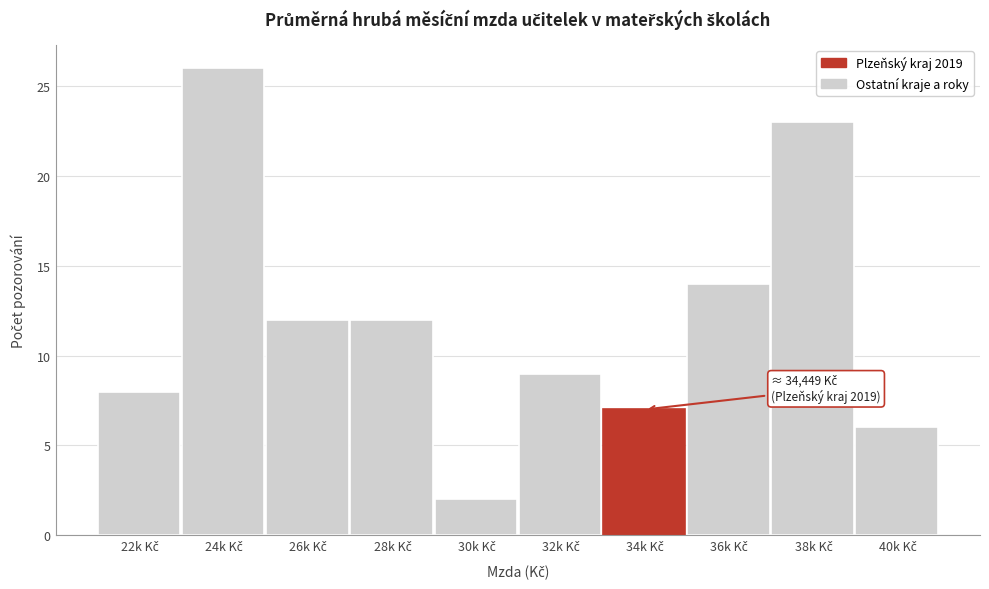

Reading left to right, what are all the values shown in this chart?

8	26	12	12	2	9	7	14	23	6